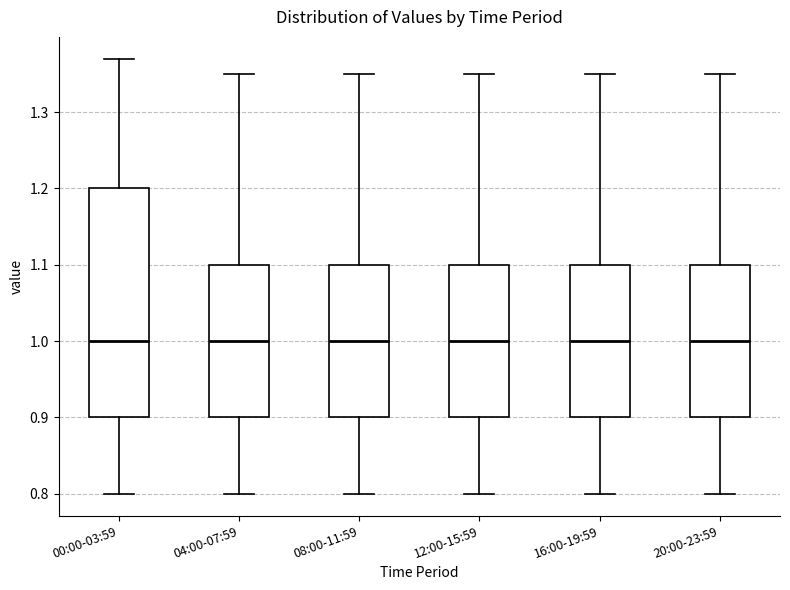

Comparing the boxes themselves (not the whiskers), which one is the tallest?

00:00-03:59